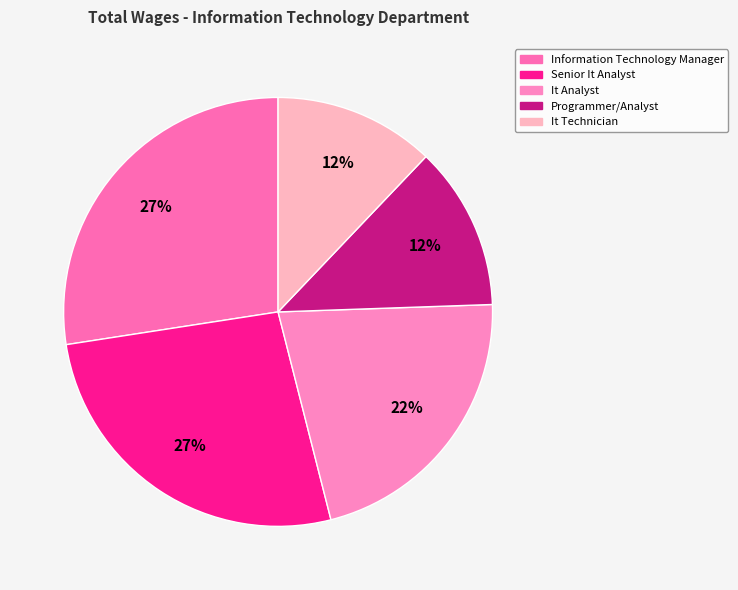

Is the sum of Information Technology Manager and It Analyst greater than half?

No